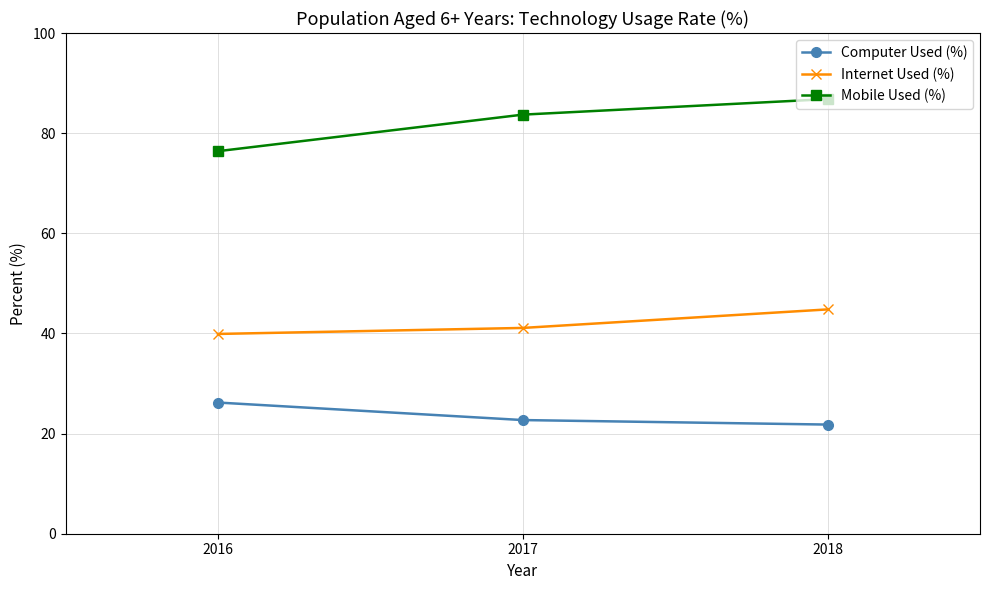

List the labels in order of Internet Used (%) value, smallest first.

2016, 2017, 2018